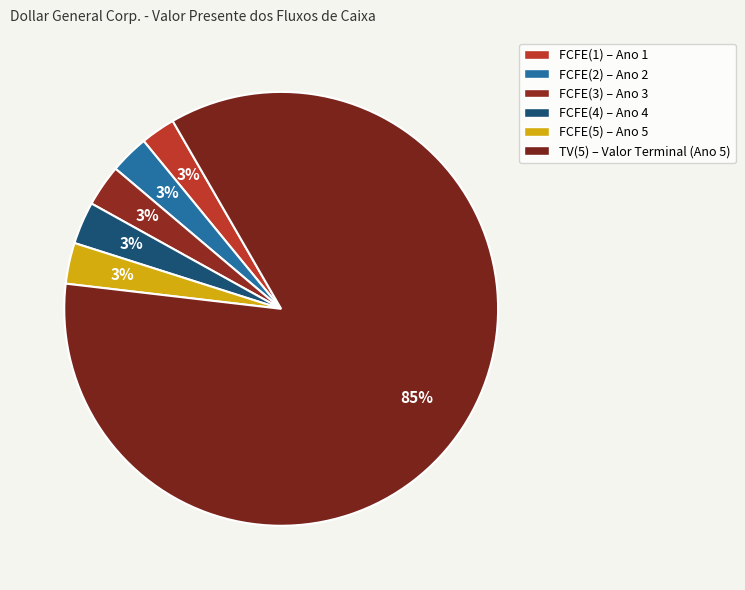

Count the number of slices in the pie.

6